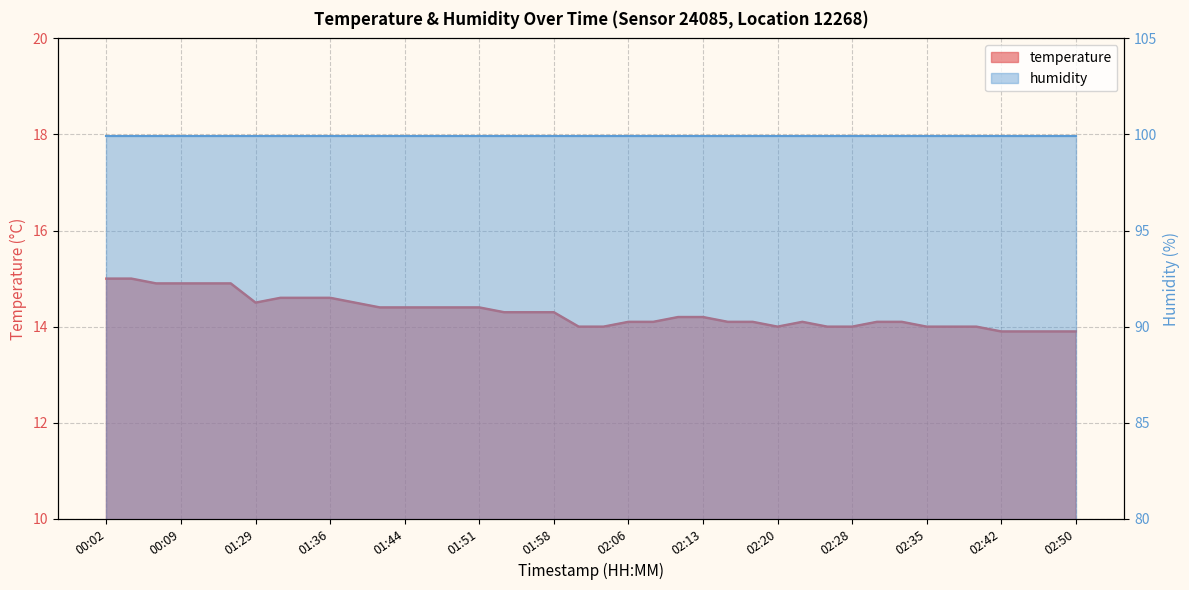

What value does the data have at 02:08?

14.1